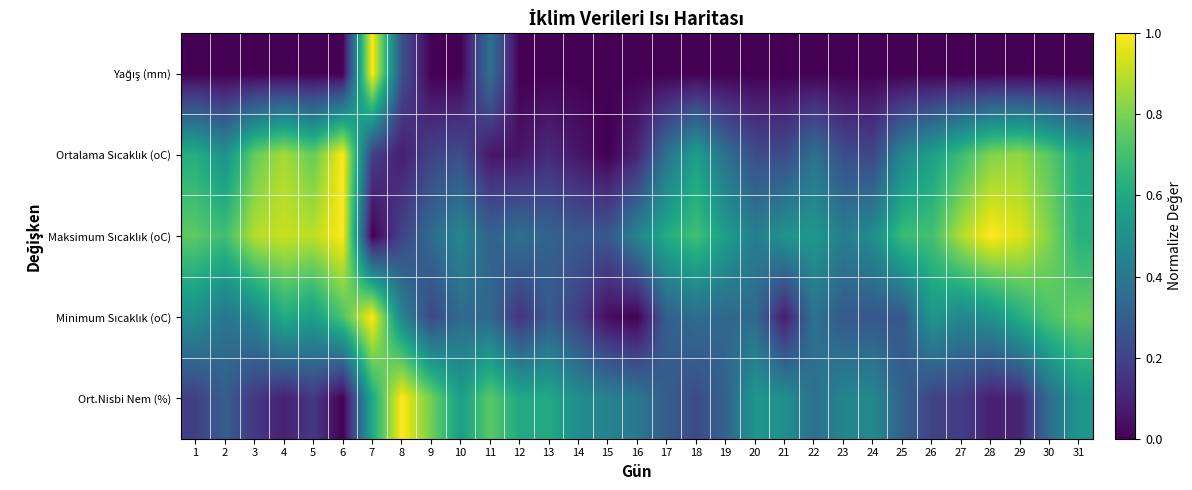

At which category is the sum across all series the highest?

7